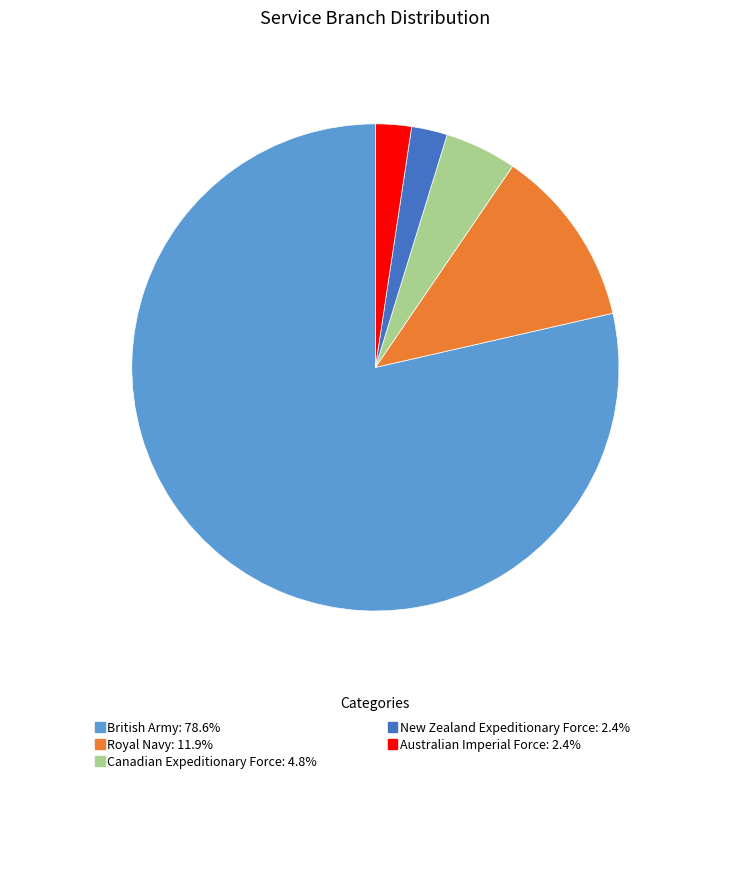

Approximately how many times larger is the value at New Zealand Expeditionary Force compared to Australian Imperial Force?

1.0